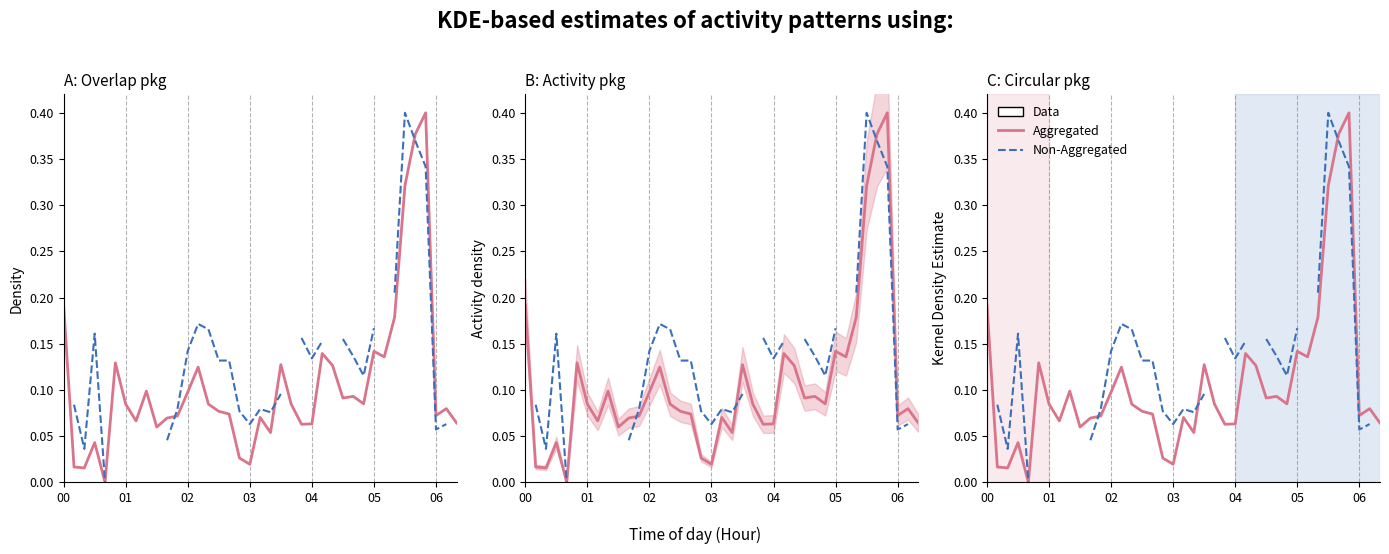

What are all the series names shown in the legend?

Aggregated, Non-Aggregated